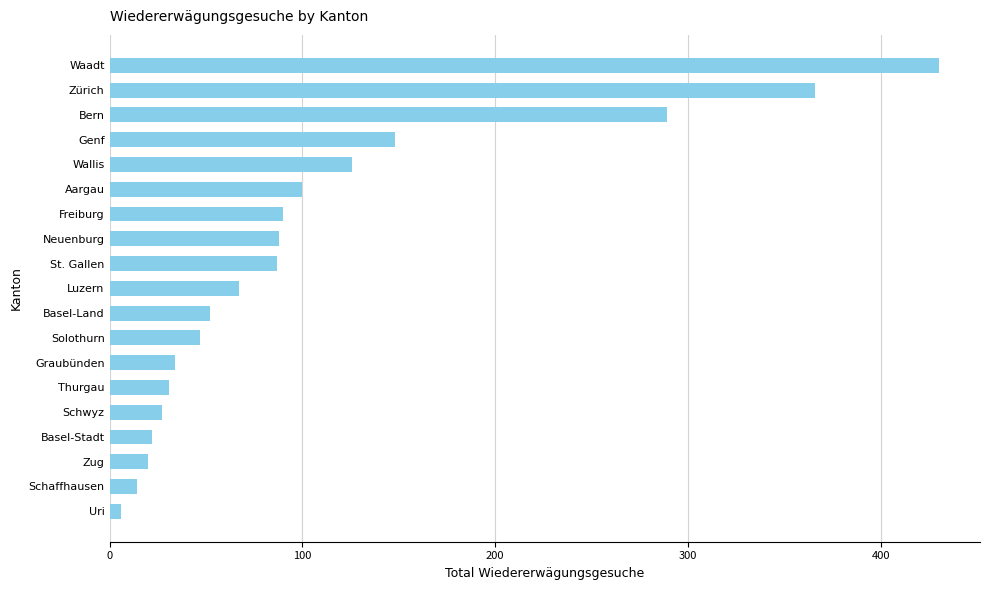

What is the sum of all values?

2044